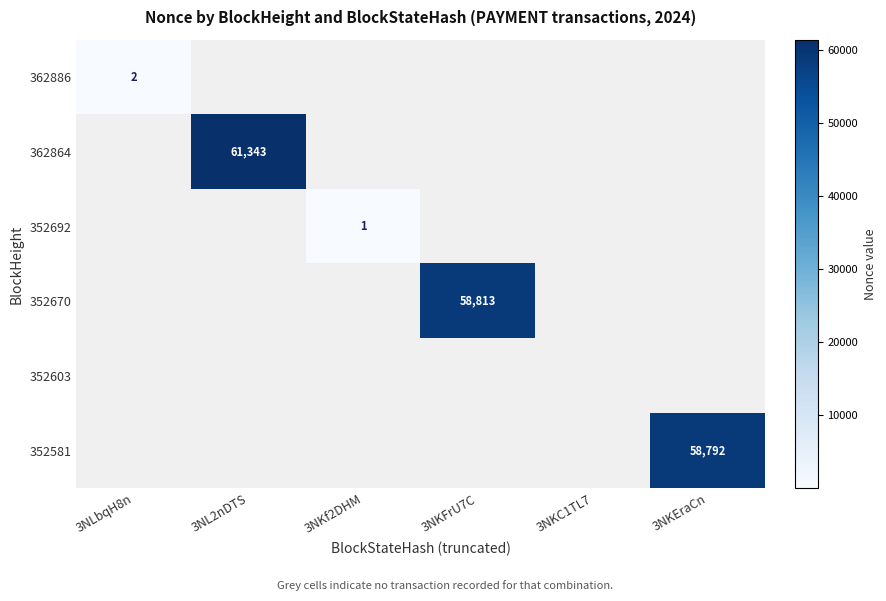

The value of 362886 at 3NKf2DHM is 0. True or false?

True